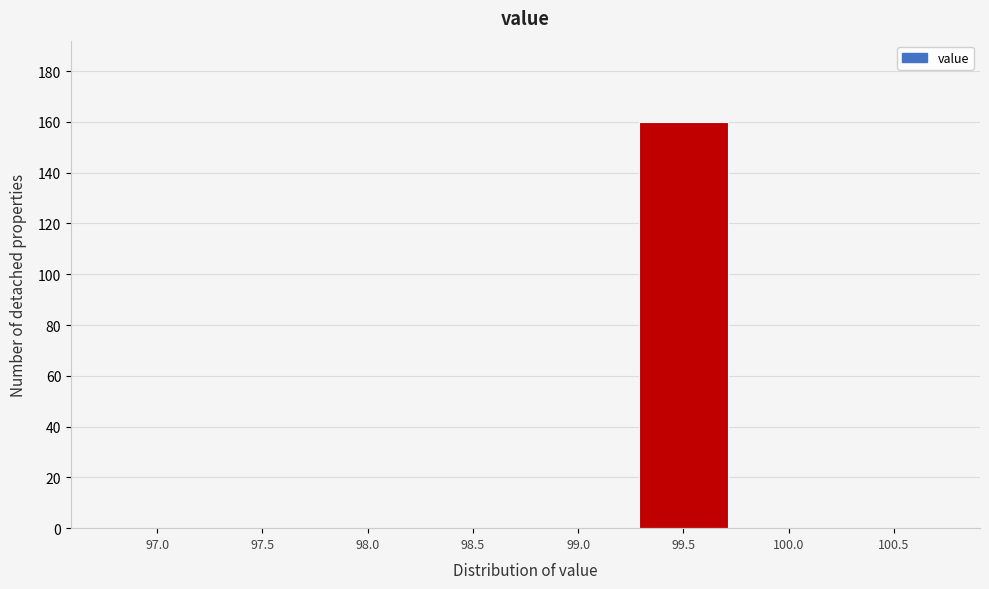

Reading left to right, what are all the values shown in this chart?

97.0=0	97.5=0	98.0=0	98.5=0	99.0=0	99.5=160	100.0=0	100.5=0